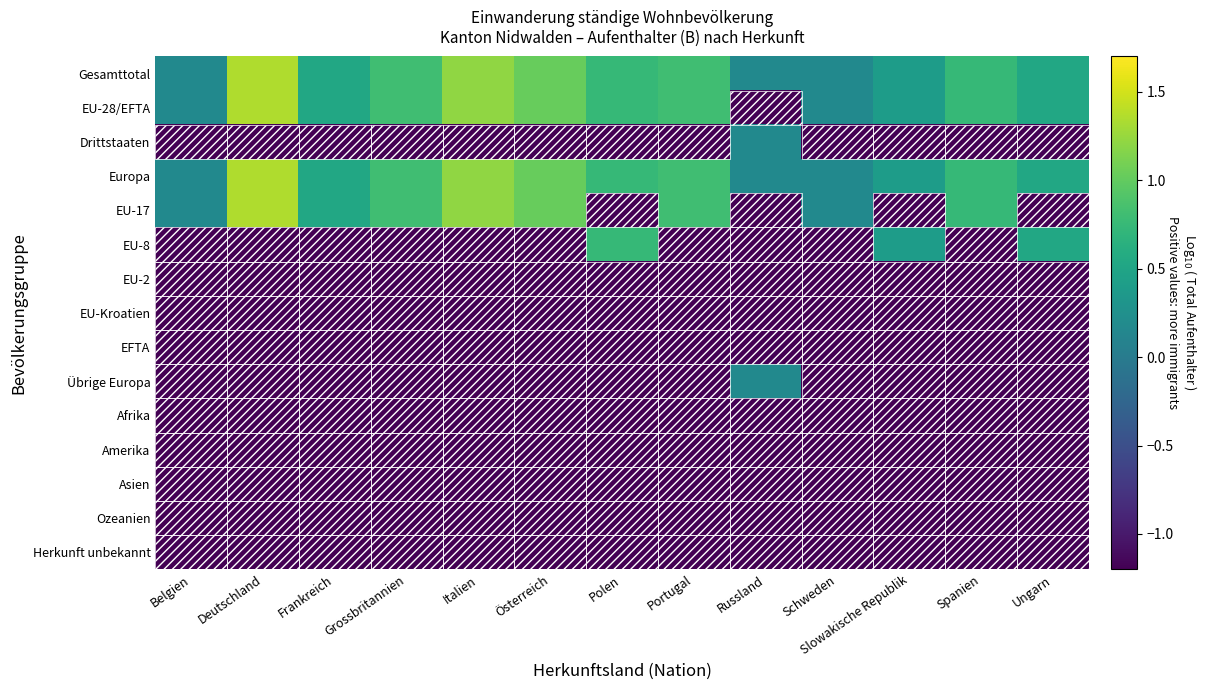

What is the smallest value displayed?

-1.2